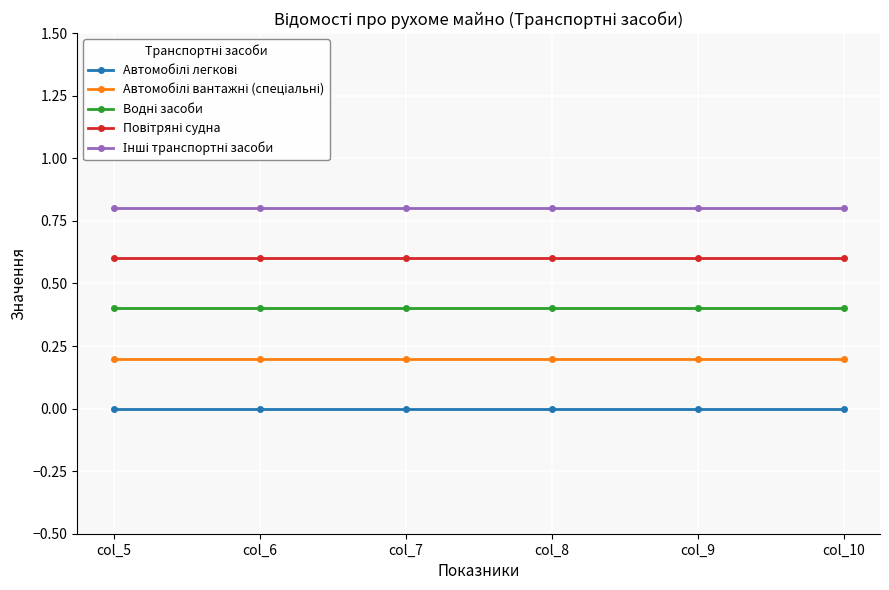

How many lines are shown in the chart?

5